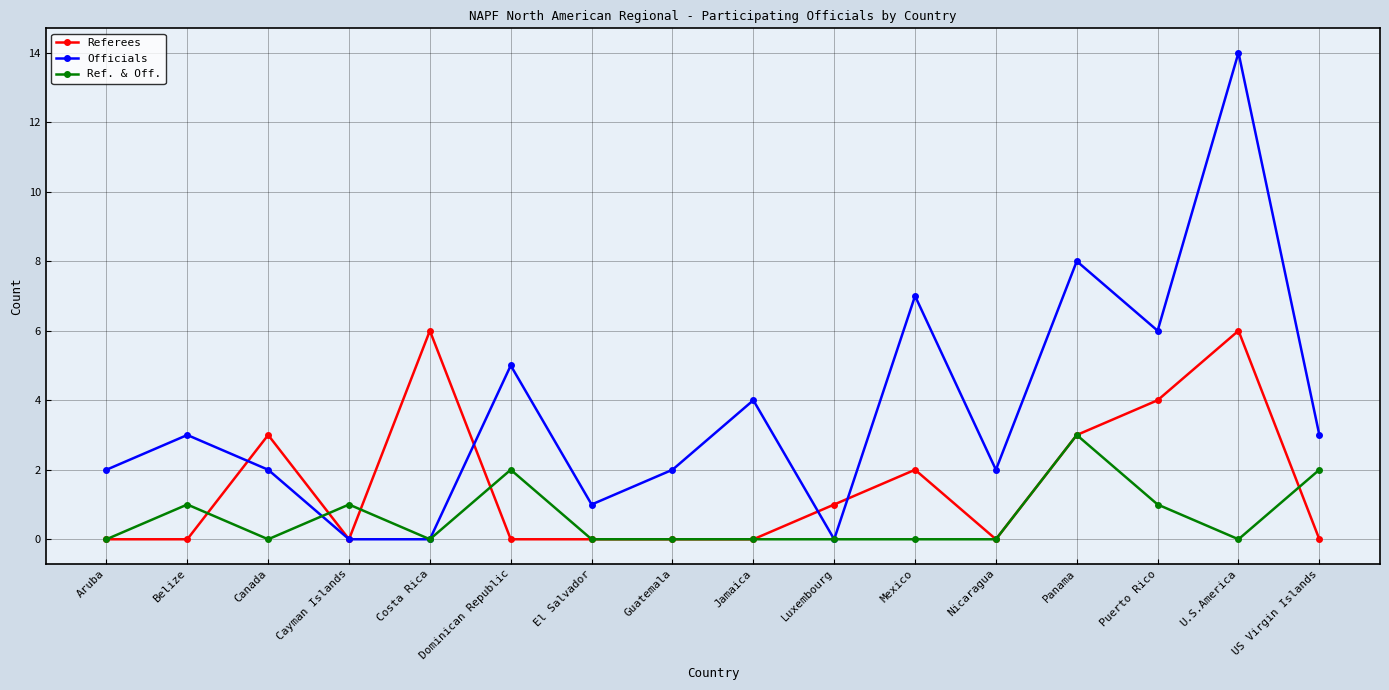

Reading left to right, extract all data points from this chart.

Referees: 0	0	3	0	6	0	0	0	0	1	2	0	3	4	6	0
Officials: 2	3	2	0	0	5	1	2	4	0	7	2	8	6	14	3
Ref. & Off.: 0	1	0	1	0	2	0	0	0	0	0	0	3	1	0	2